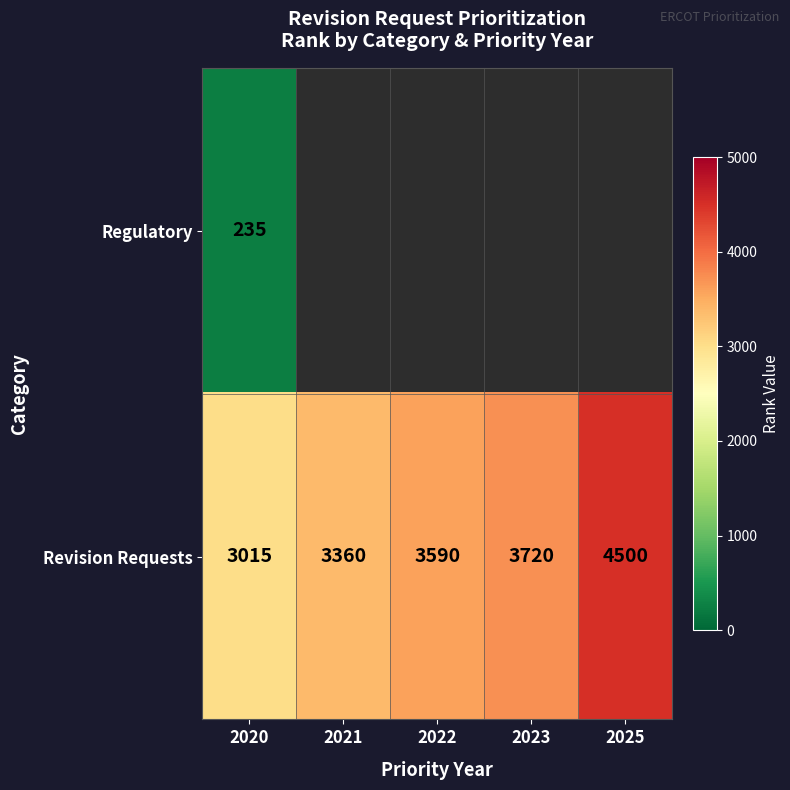

List the labels in order of Revision Requests value, smallest first.

2020, 2021, 2022, 2023, 2025